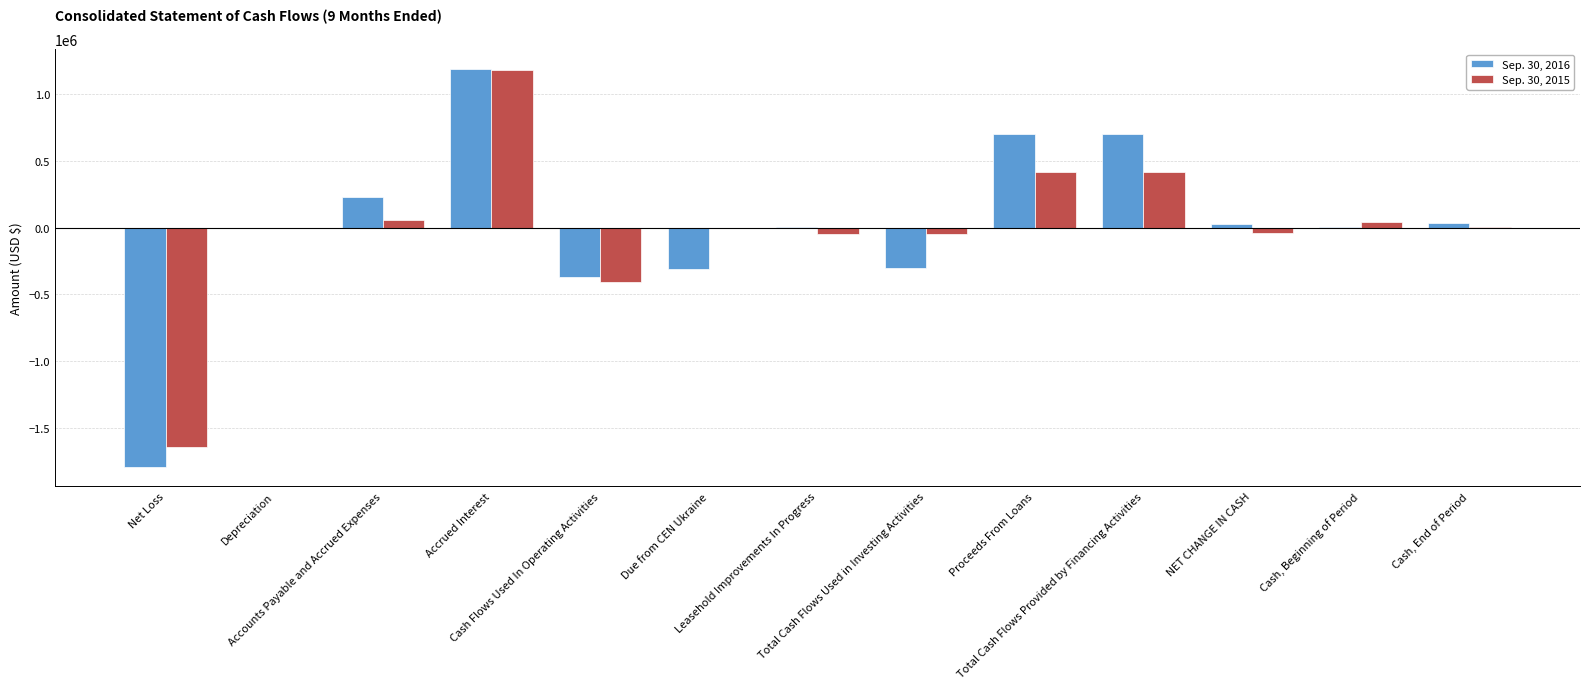

What is the sum of all Sep. 30, 2015 values?

-73674